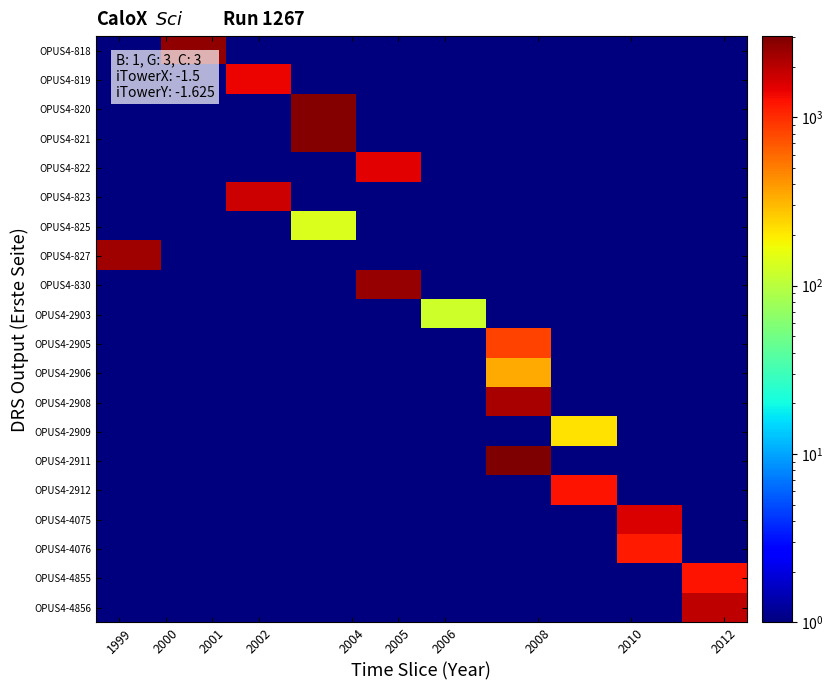

Which series has the widest spread of values?

OPUS4-2911